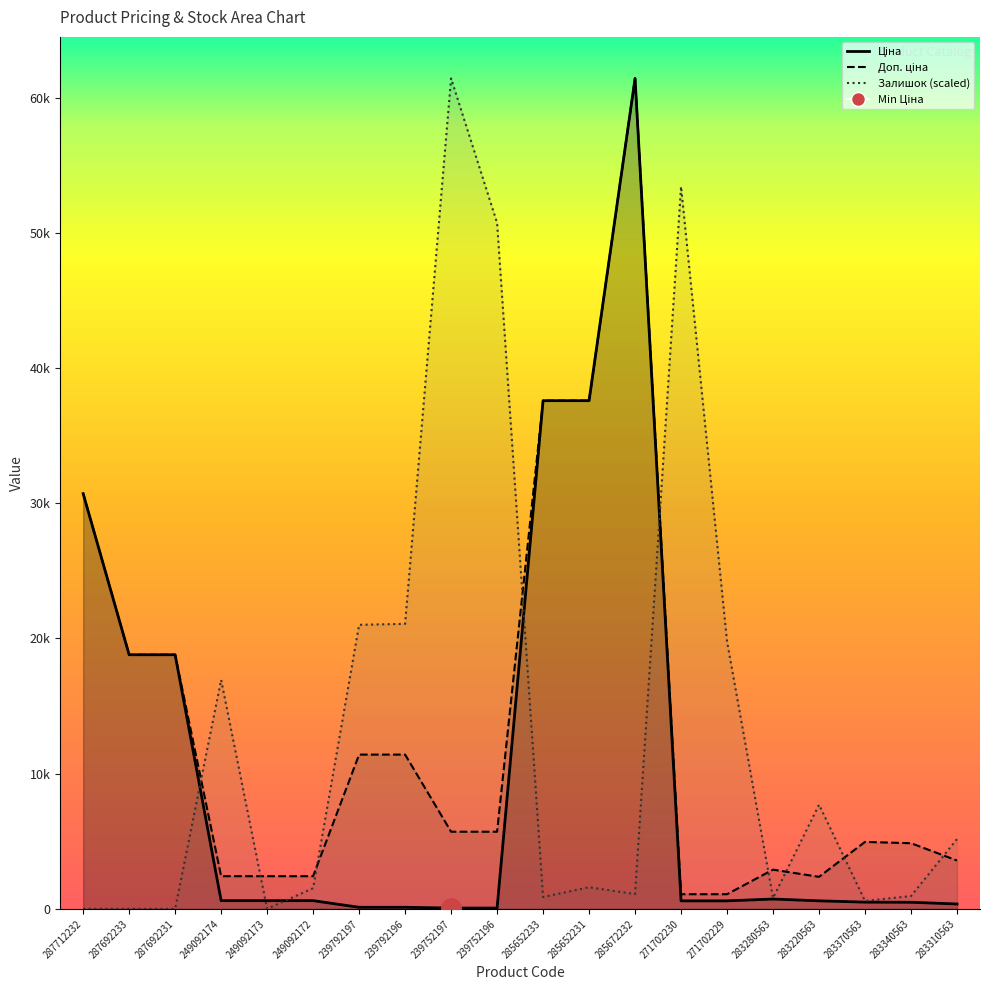

Reading right to left, transcribe all the data shown in this chart.

Ціна: 283310563=357.4	283340563=485.4	283370563=495.0	283220563=591.6	283280563=724.5	271702229=589.9	271702230=589.9	285672232=61434.3	285652231=37593.6	285652233=37593.6	239752196=57.0	239752197=57.0	239792196=114.1	239792197=114.1	249092172=603.7	249092173=603.7	249092174=603.7	287692231=18796.8	287692233=18796.8	287712232=30717.1
Доп. ціна: 283310563=3573.9	283340563=4853.8	283370563=4950.4	283220563=2366.5	283280563=2897.8	271702229=1081.7	271702230=1081.7	285672232=61434.3	285652231=37593.6	285652233=37593.6	239752196=5705.0	239752197=5705.0	239792196=11410.0	239792197=11410.0	249092172=2414.8	249092173=2414.8	249092174=2414.8	287692231=18796.8	287692233=18796.8	287712232=30717.1
Залишок: 283310563=5161.9	283340563=945.1	283370563=581.6	283220563=7706.5	283280563=799.7	271702229=19775.3	271702230=53436.9	285672232=1090.5	285652231=1599.5	285652233=872.4	239752196=50746.9	239752197=61434.3	239792196=21083.9	239792197=21011.2	249092172=1526.8	249092173=0.0	249092174=16939.9	287692231=0.0	287692233=0.0	287712232=0.0